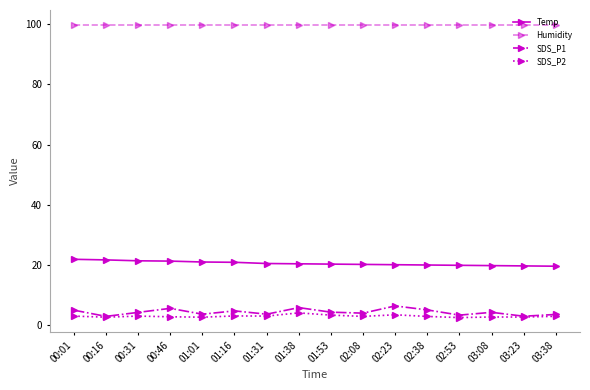

What is the greatest value displayed?

99.9